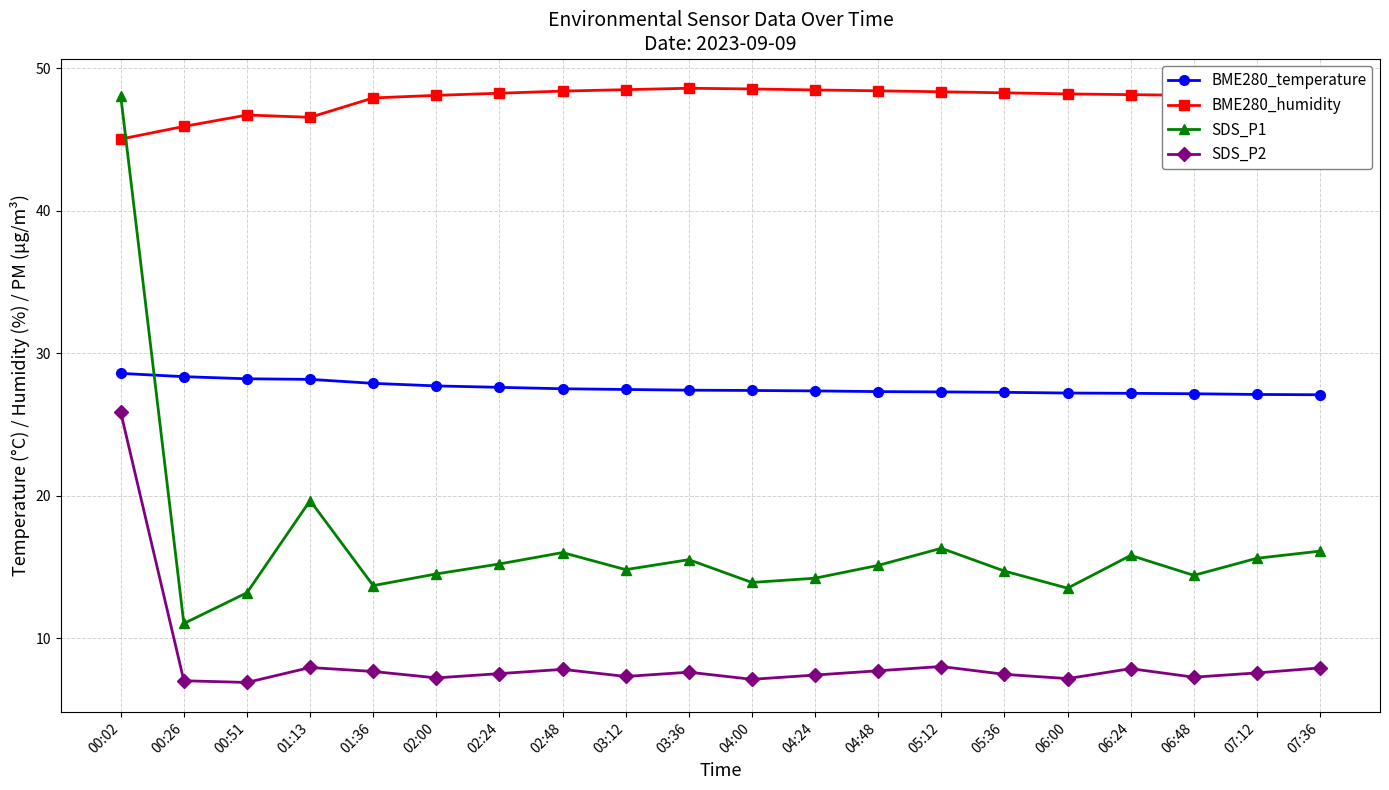

What is the label of the 17th point from the right?

01:13